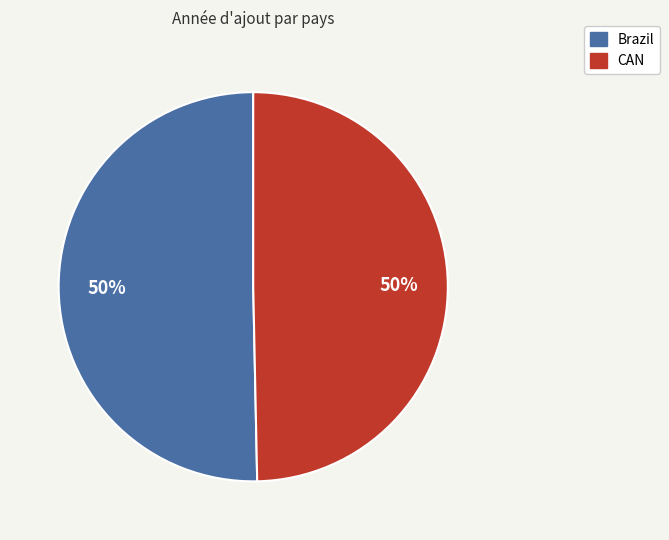

To the nearest percent, what is the combined percentage of Brazil and CAN?

100%